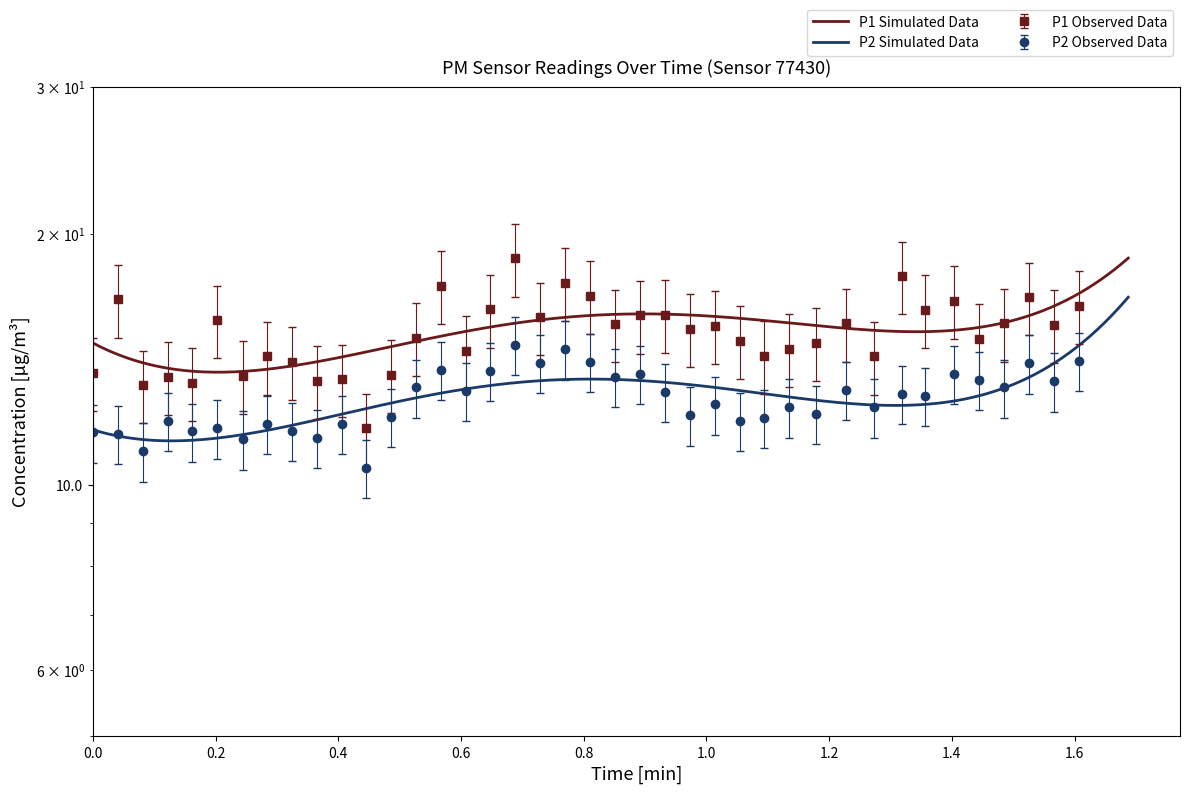

Which series has the largest range (max minus min)?

P1